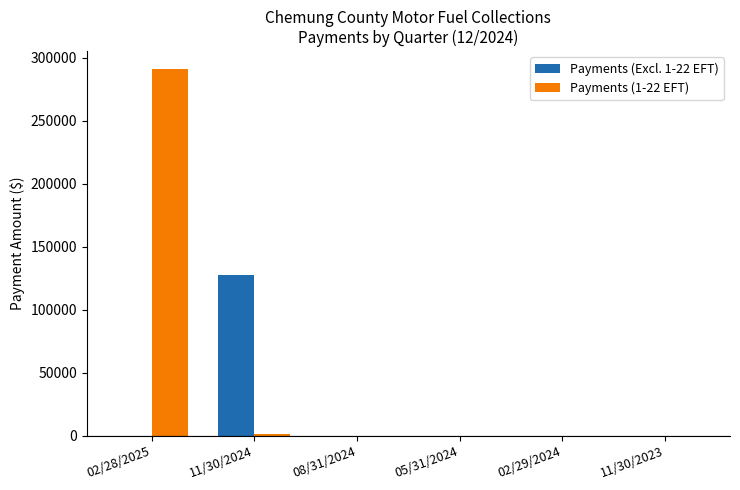

Is it true that Payments (1-22 EFT) equals -164858.7 at 02/29/2024?

False